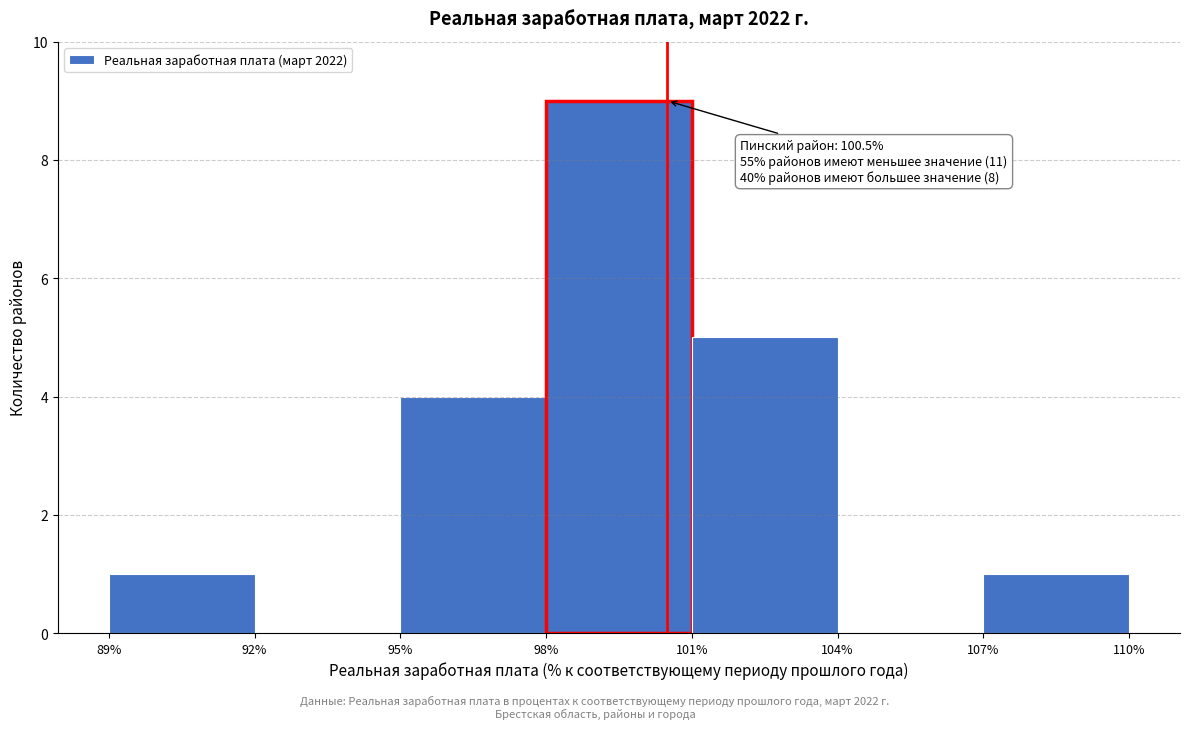

Which range on the x-axis has the tallest bar?

98% to 101%